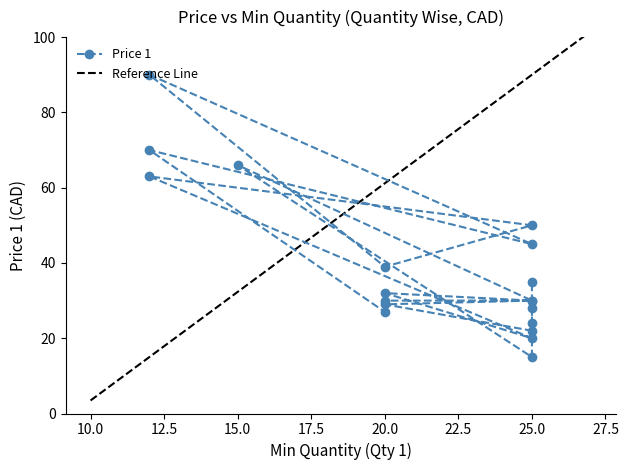

What is the sum of all values?

744.9